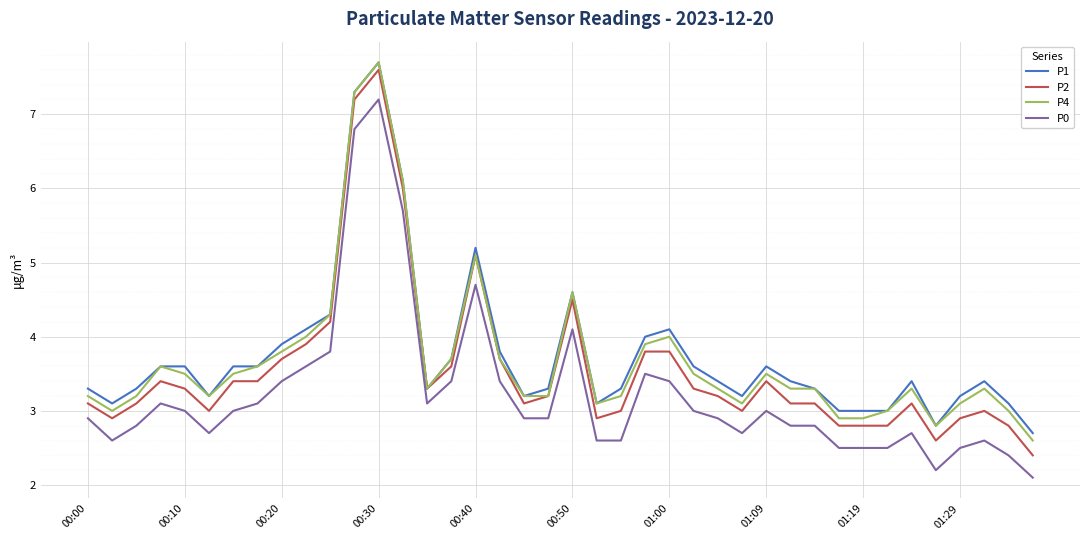

Which series has the widest spread of values?

P2